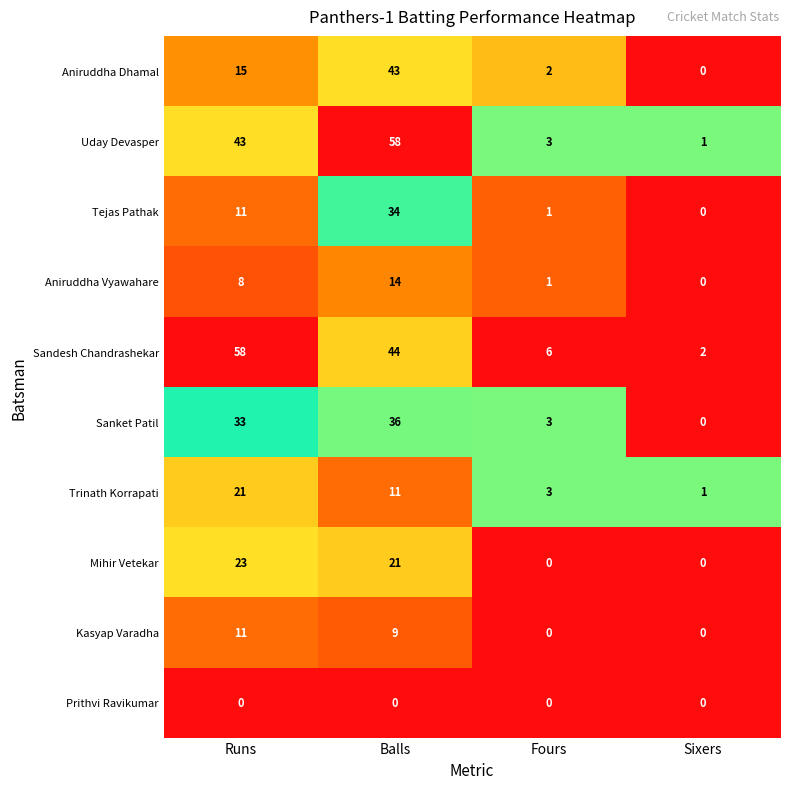

List the labels in order of Trinath Korrapati value, smallest first.

Sixers, Fours, Balls, Runs